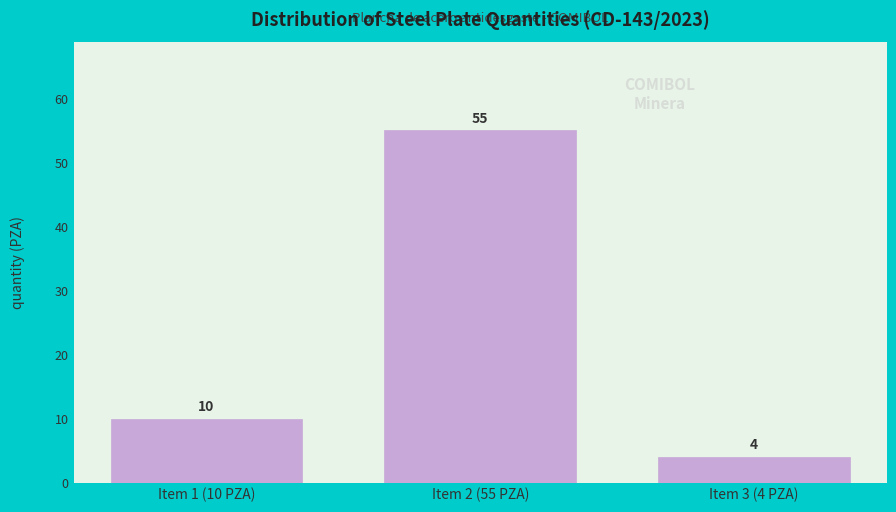

Reading right to left, extract all data points from this chart.

4	55	10